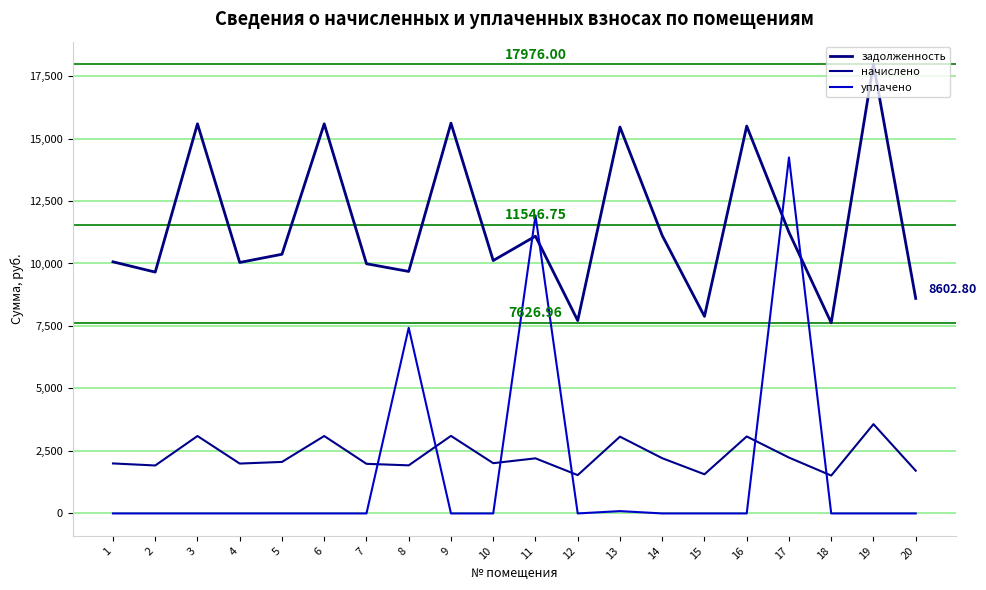

Rank the series at 6 from lowest to highest value.

уплачено, начислено, задолженность